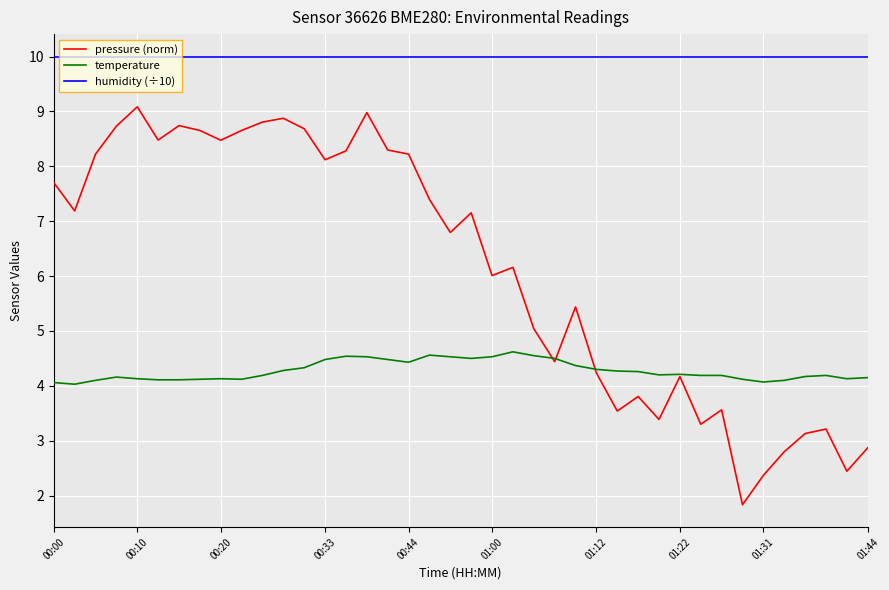

How many lines are shown in the chart?

3